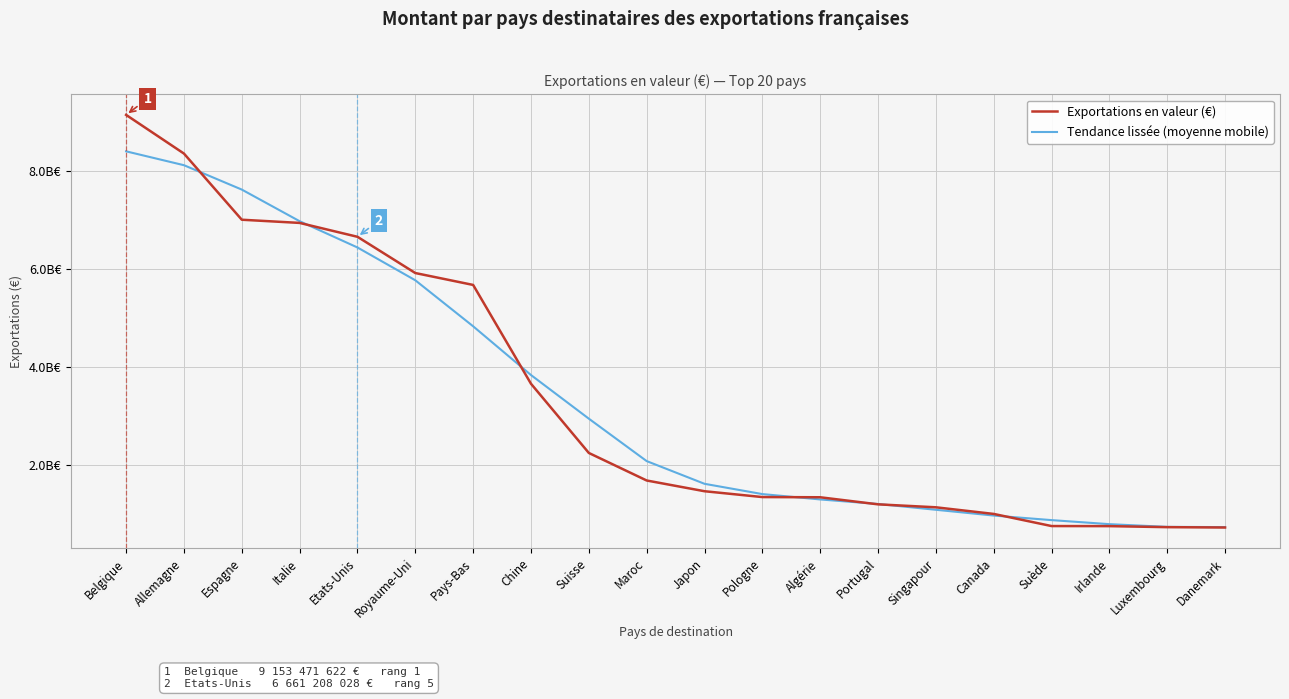

The Tendance lissée (moyenne mobile) series shows 2115340762 at Portugal. True or false?

False